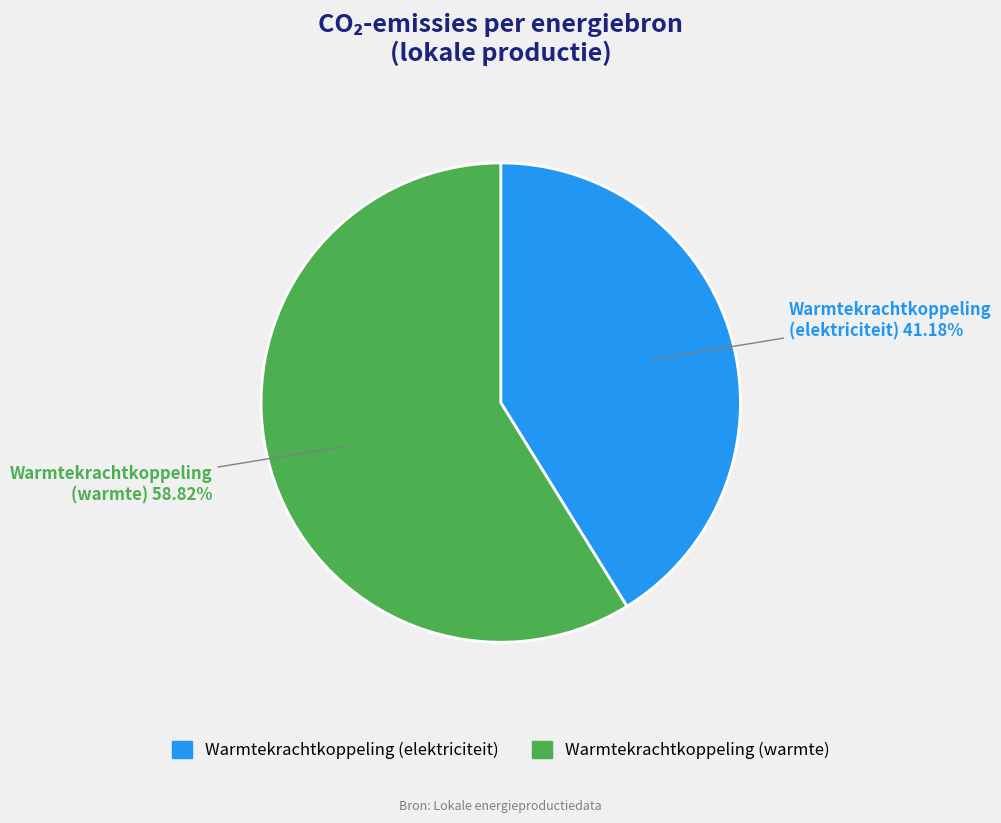

Count the number of slices in the pie.

2